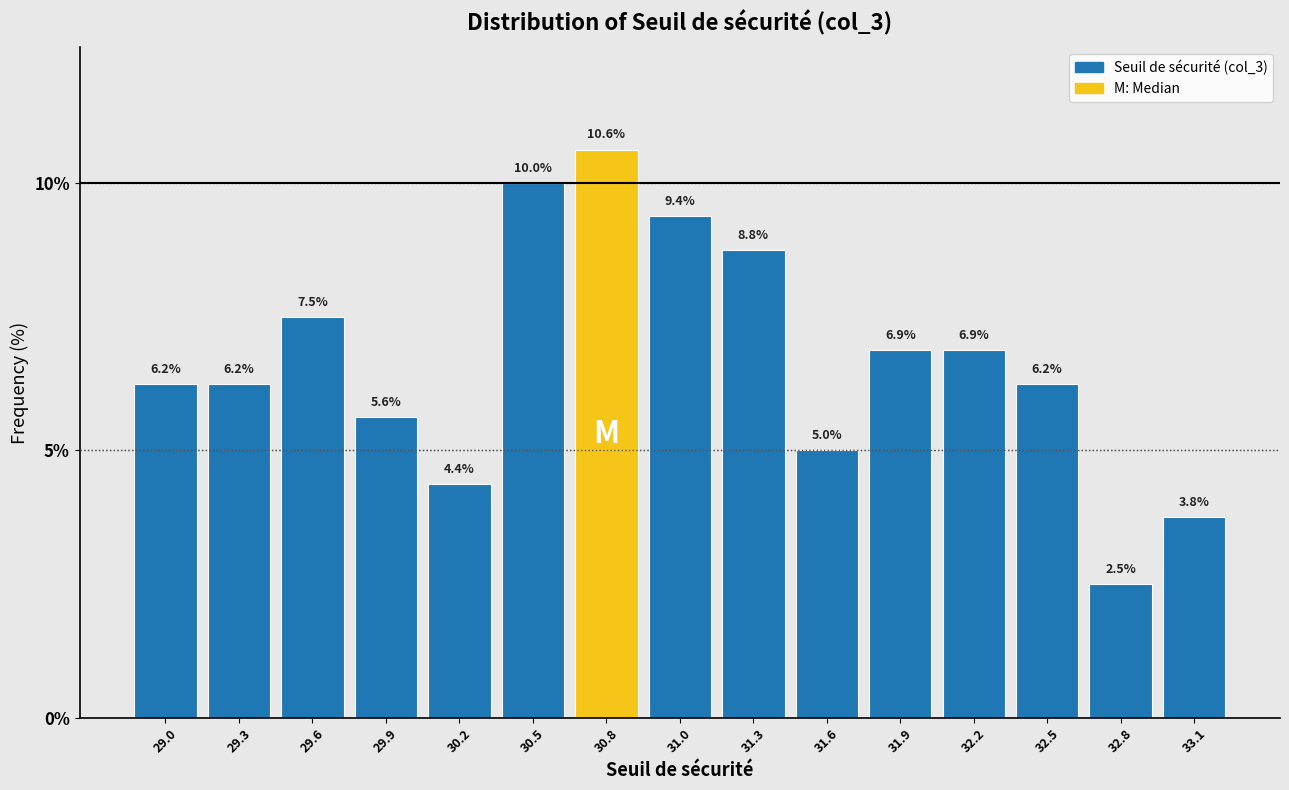

Which range on the x-axis has the tallest bar?

30.60 to 30.90